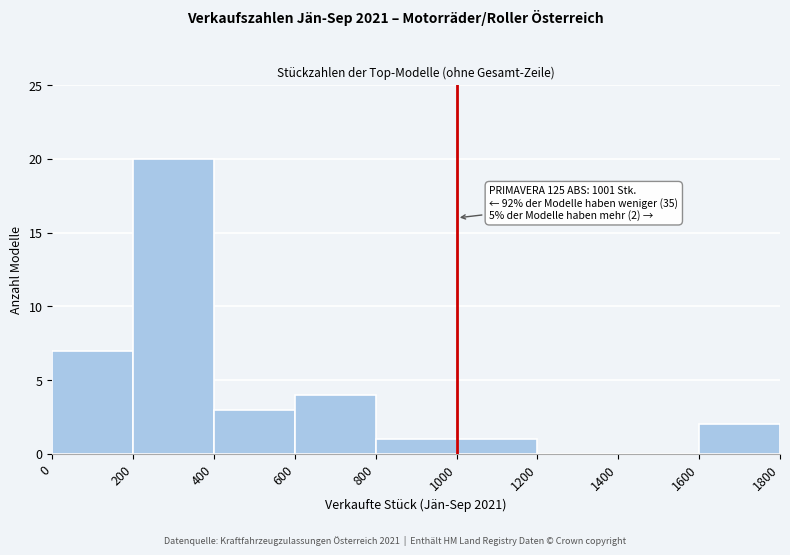

Which range on the x-axis has the tallest bar?

200 to 400